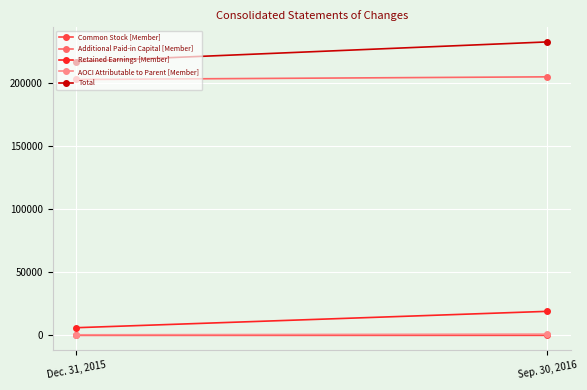

List the labels in order of Common Stock [Member] value, largest first.

Sep. 30, 2016, Dec. 31, 2015